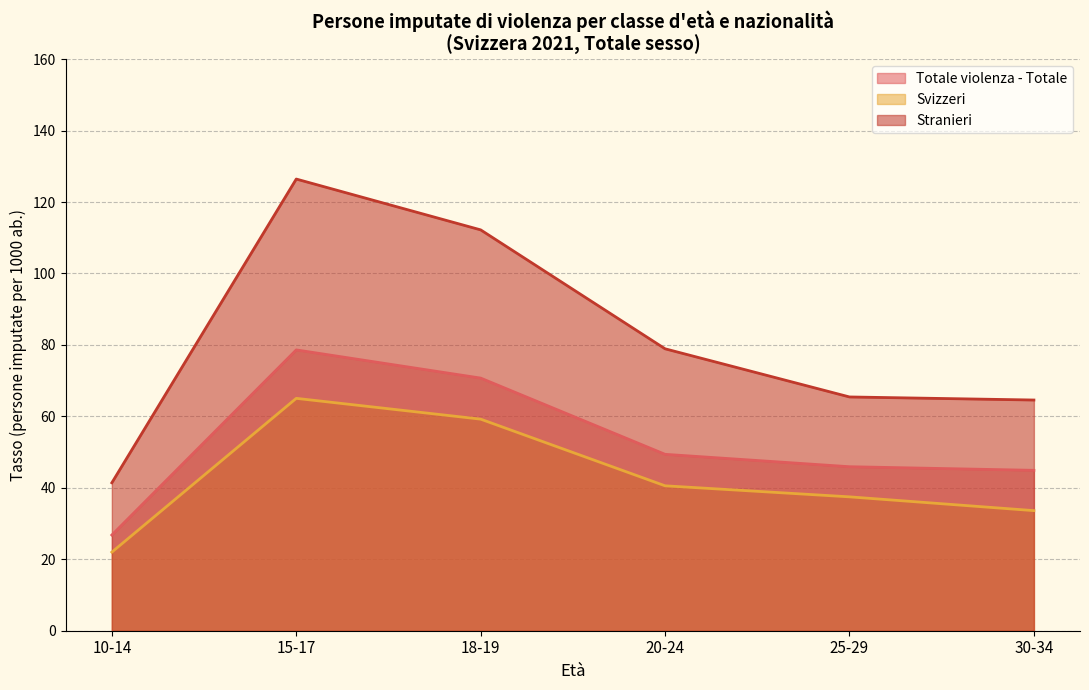

What position from the left is 25-29?

5